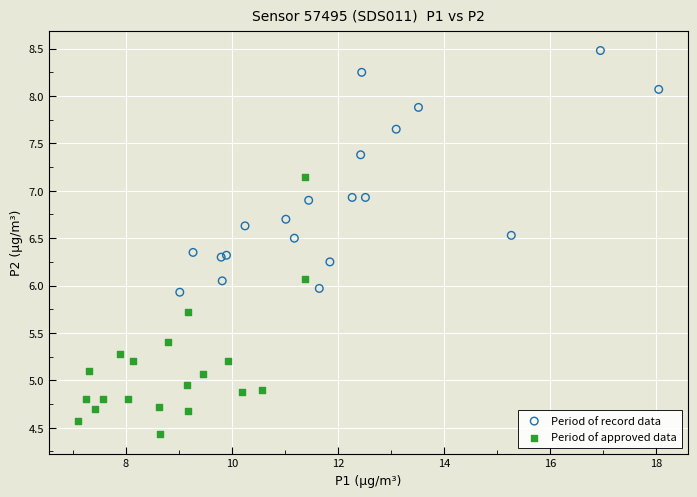

Which series contains the lowest Y value?

Period of approved data